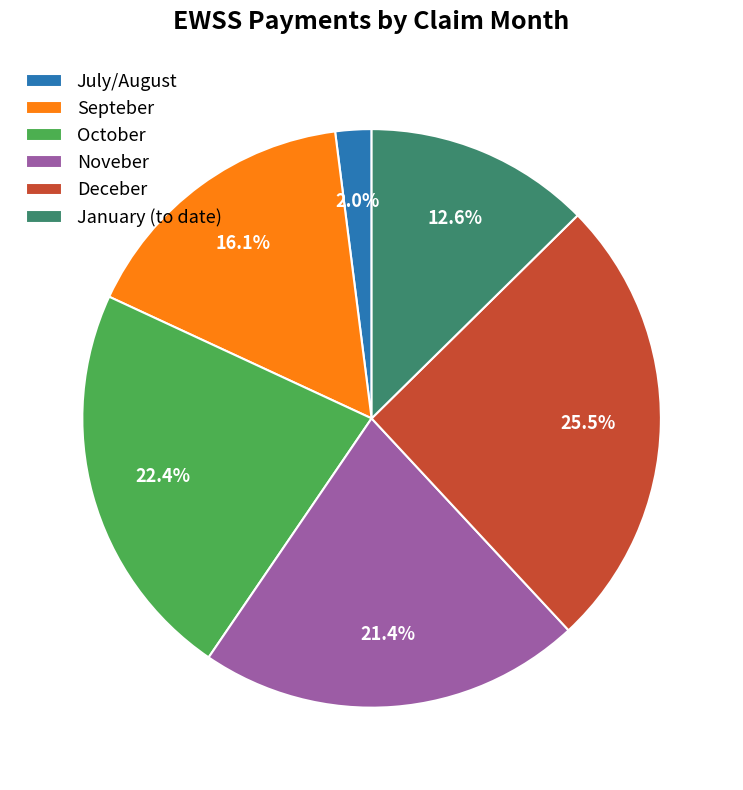

What is the ratio of the value at Noveber to the value at Septeber?

1.3